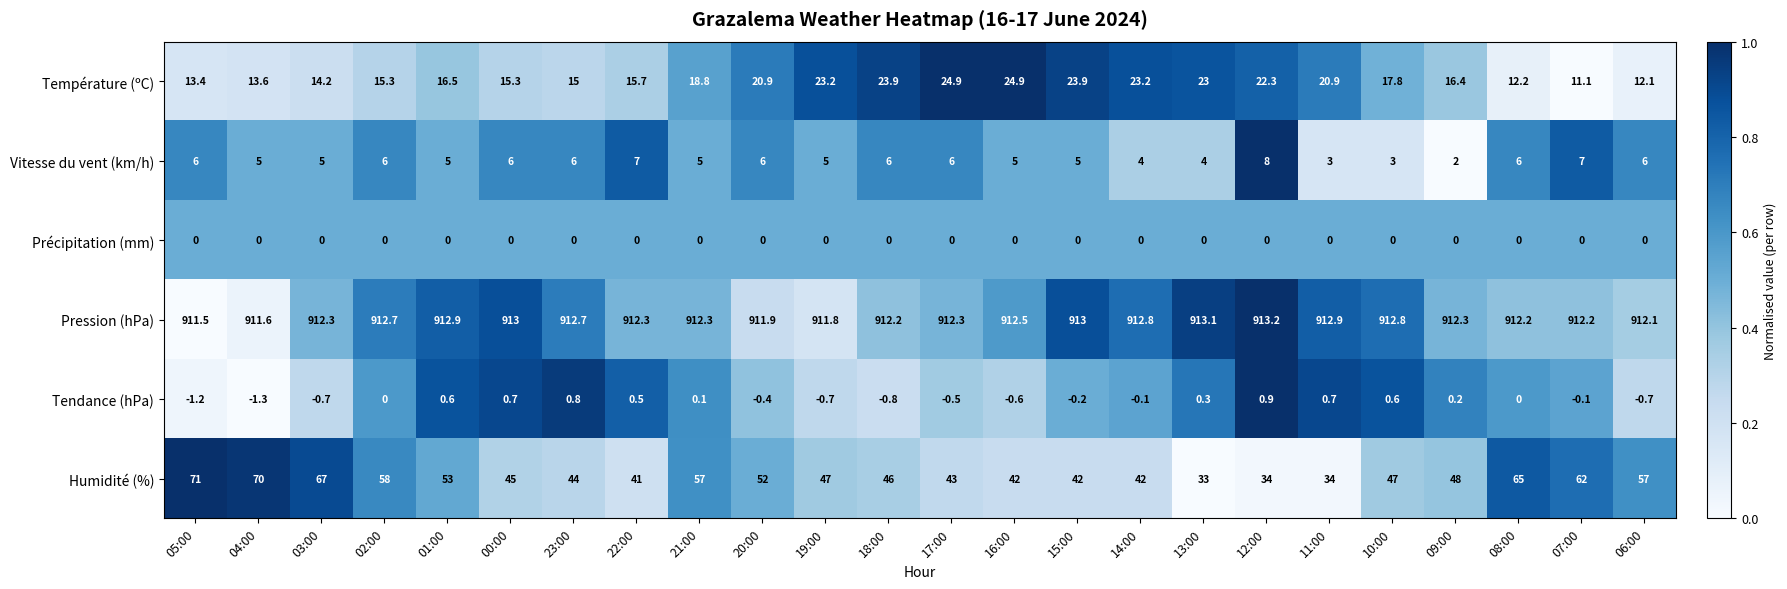

What is the sum of the Tendance (hPa) values at 16:00 and 12:00?

0.3